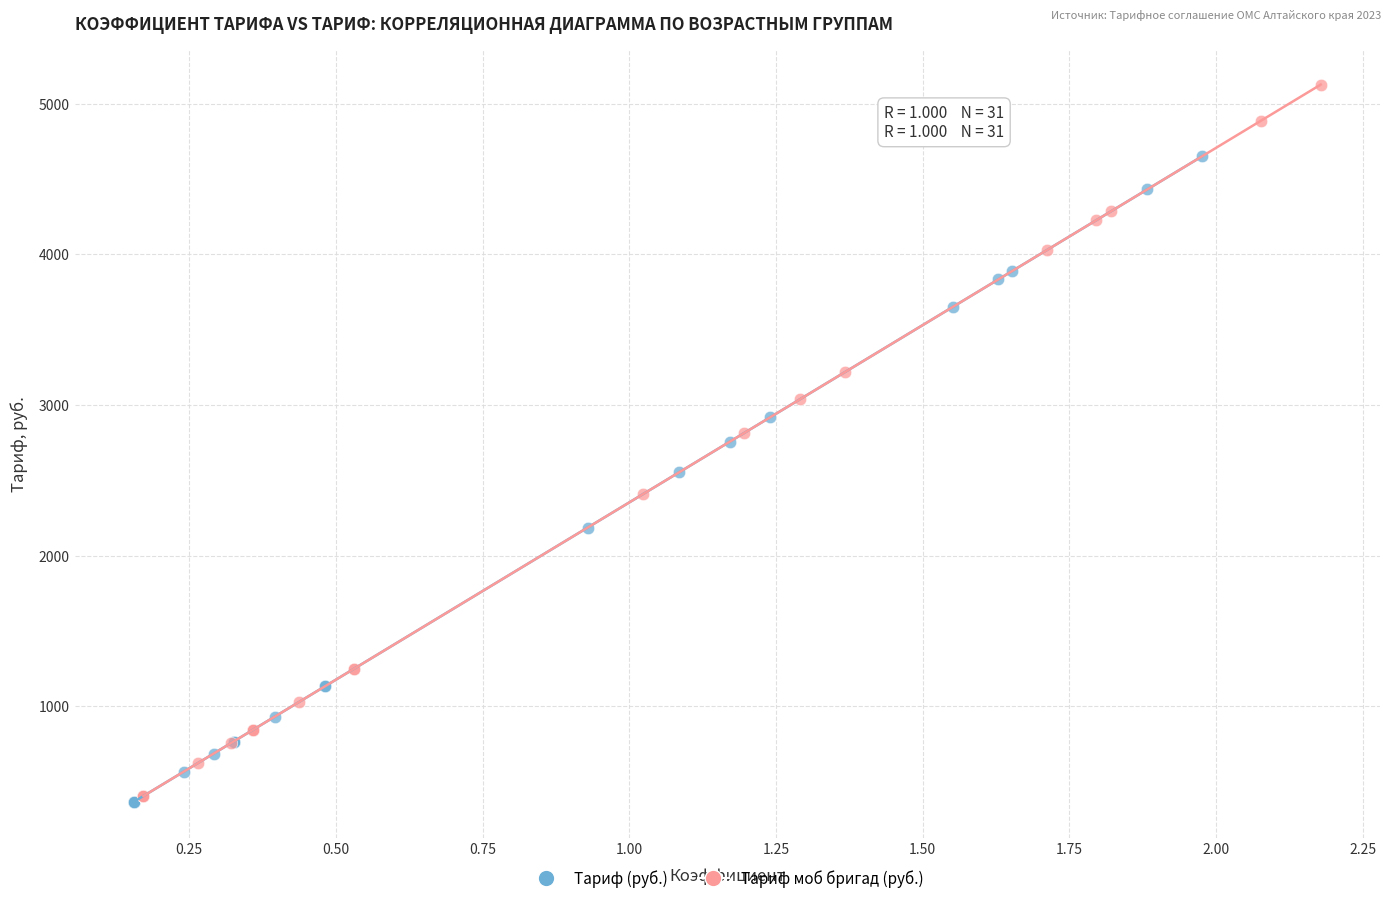

Which series has the widest spread of Y values?

Тариф моб бригад (руб.)